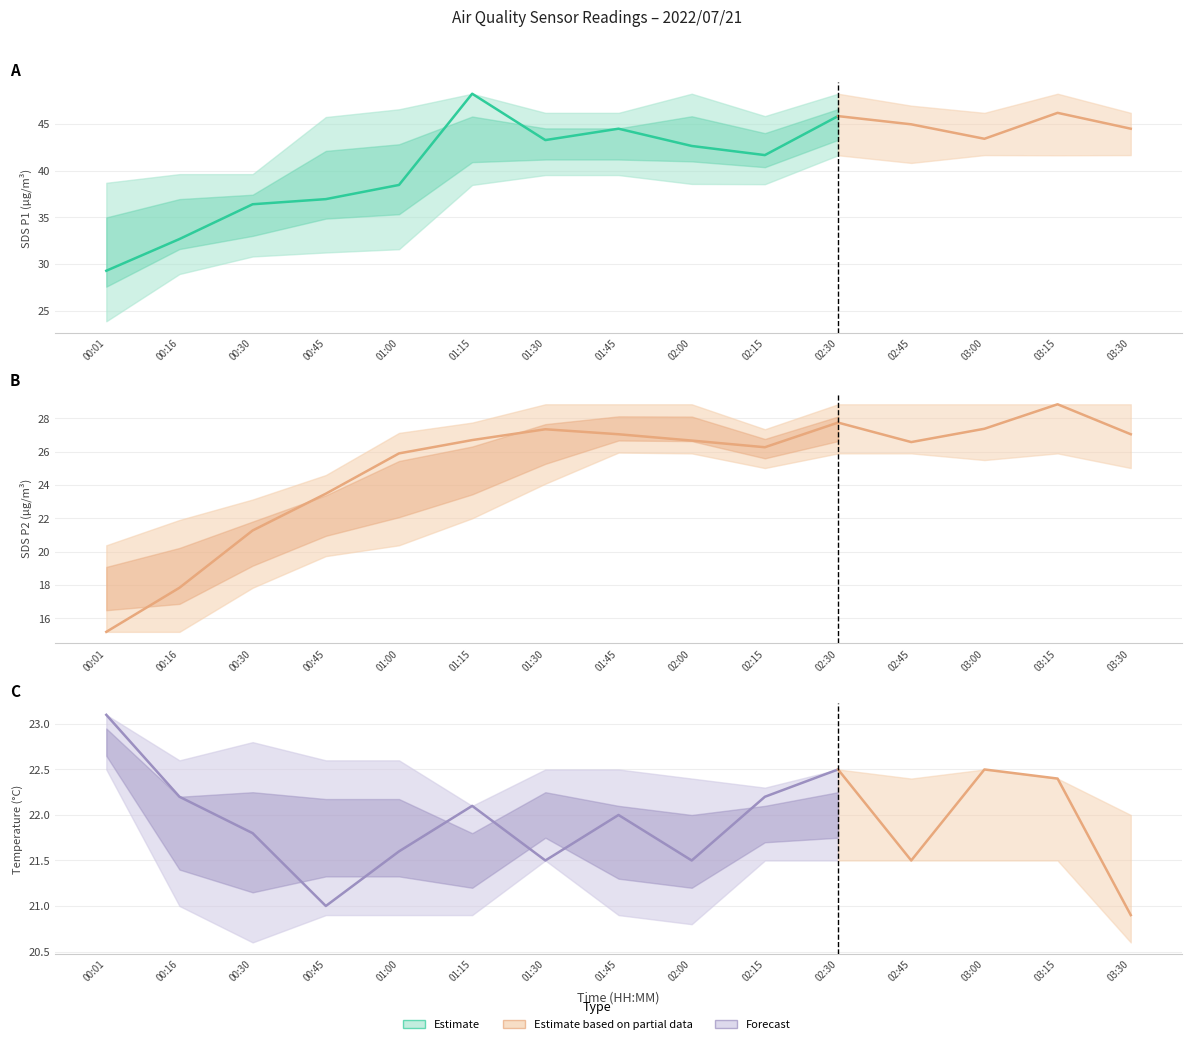

The value of Temp at 02:45 is 38.2. True or false?

False